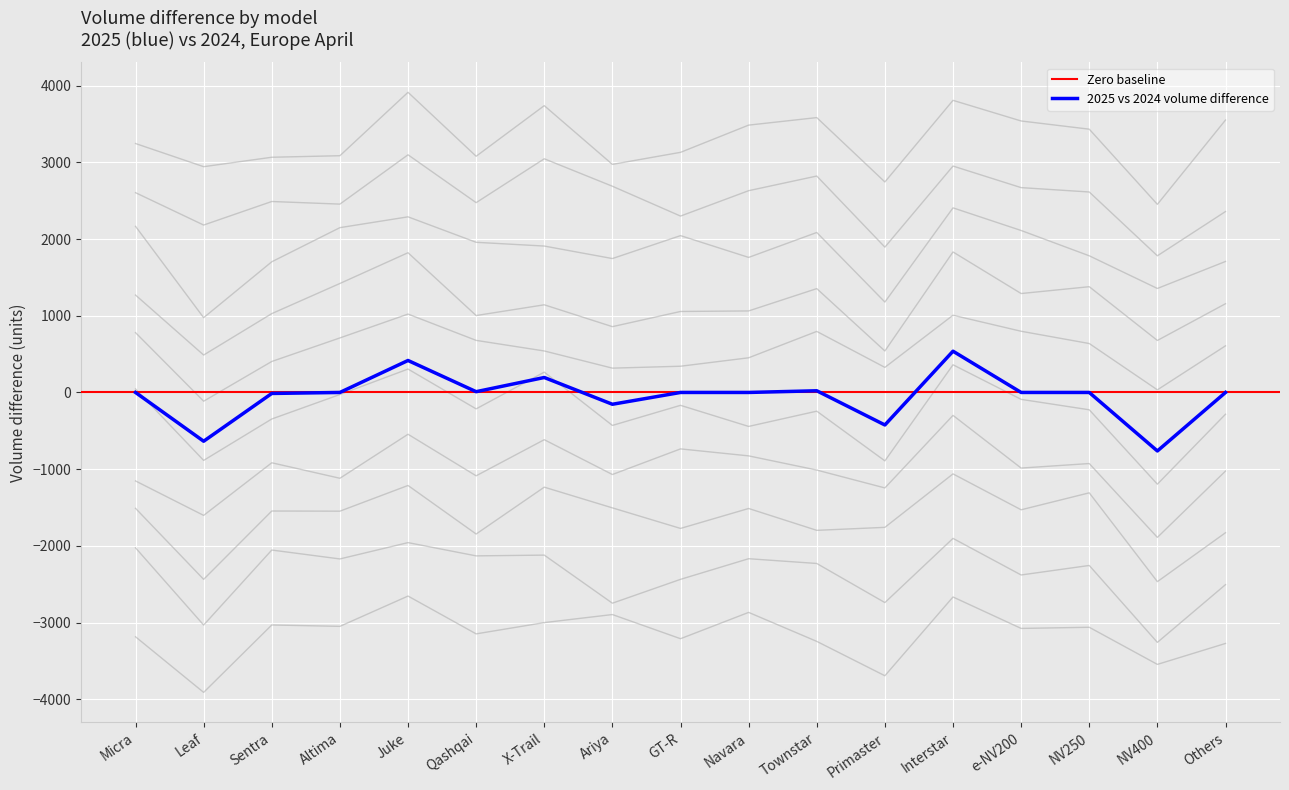

Count the number of data series in this chart.

2